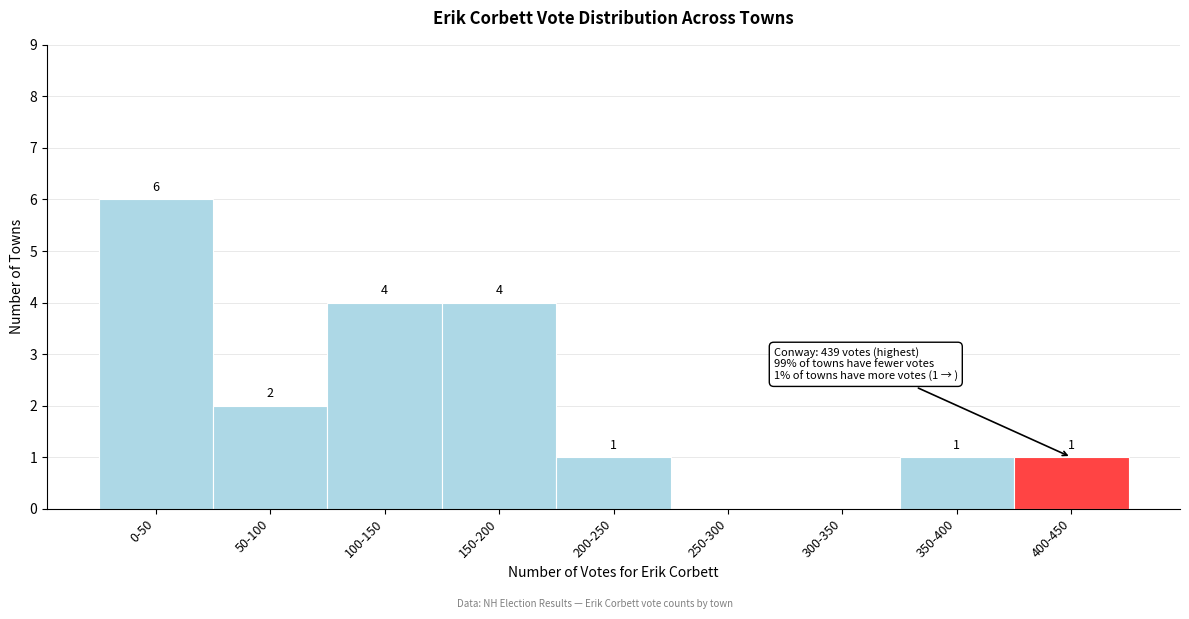

Reading right to left, list all the values displayed in this chart.

400-450=1	350-400=1	300-350=0	250-300=0	200-250=1	150-200=4	100-150=4	50-100=2	0-50=6